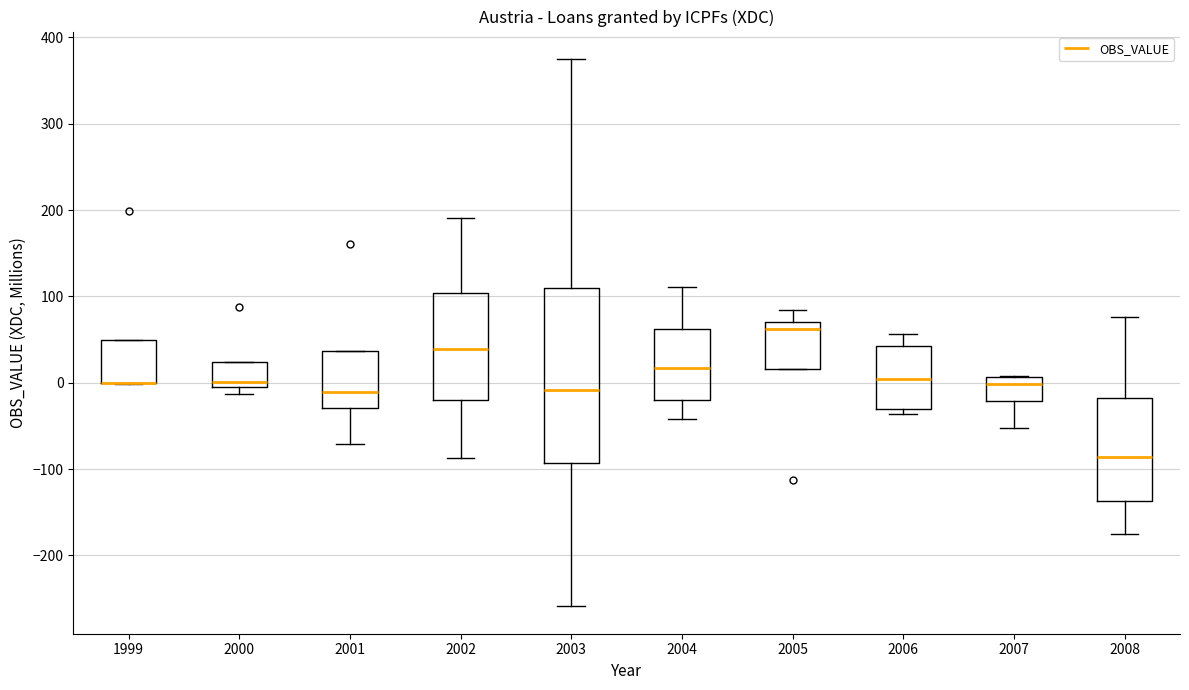

Where is the upper edge of the box at x = 2007 on the y-axis? The values are not printed on the chart, so give them approximately, as read against the axis.

10